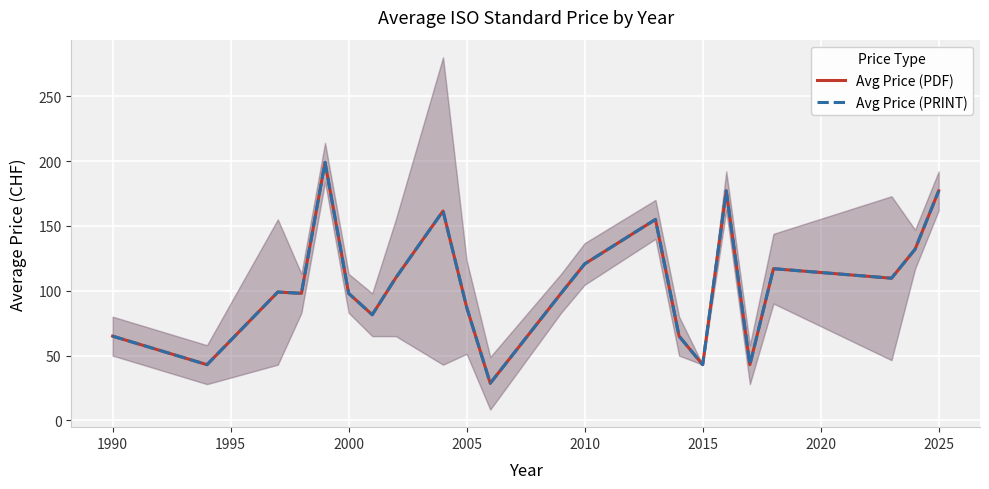

Rank the series at 2020 from lowest to highest value.

Avg Price (PDF), Avg Price (PRINT)